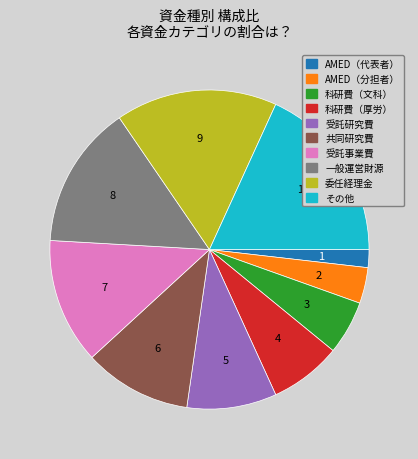

What is the smallest slice in the pie chart?

AMED（代表者）